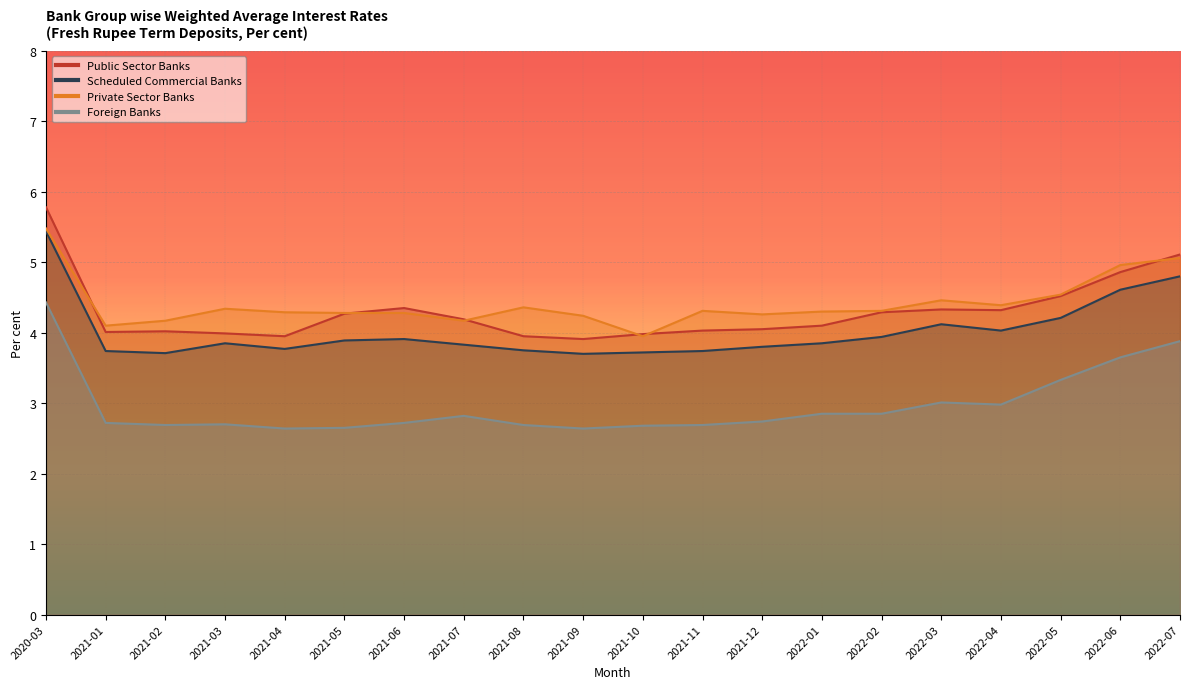

True or false: Foreign Banks and Public Sector Banks cross at least once.

False